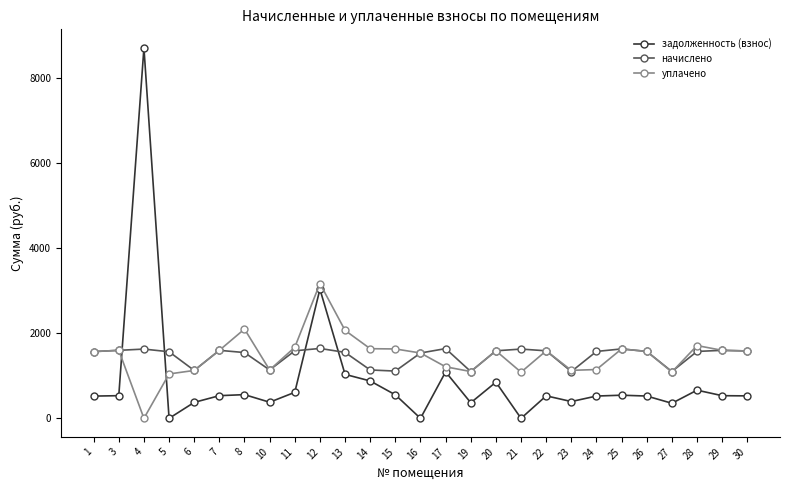

What are all the series names shown in the legend?

задолженность (взнос), начислено, уплачено